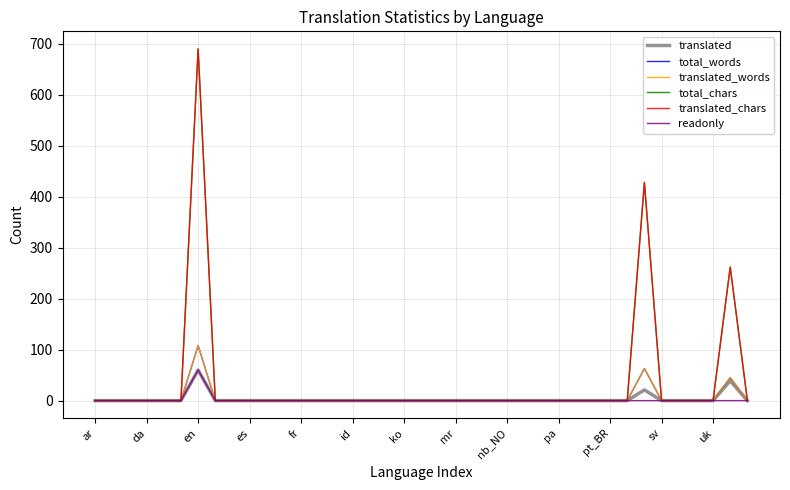

At how many categories does at least one series exceed 192?

3